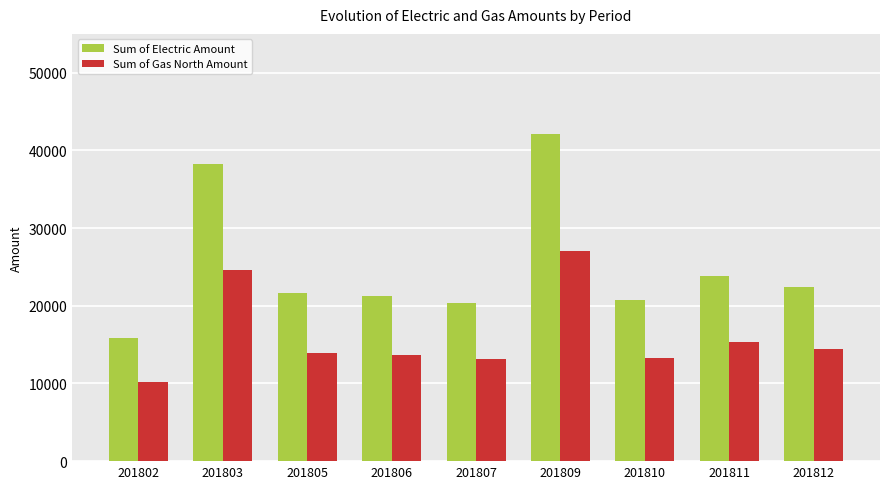

What is the difference between the highest and lowest values at 201811?

8536.7